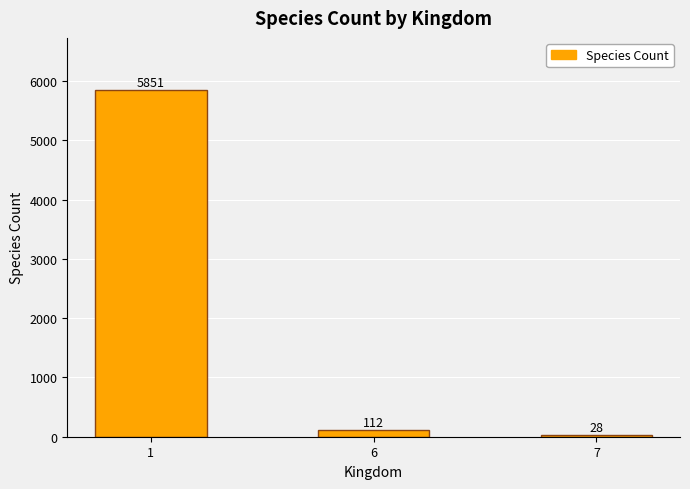

Reading right to left, list all the values displayed in this chart.

28	112	5851